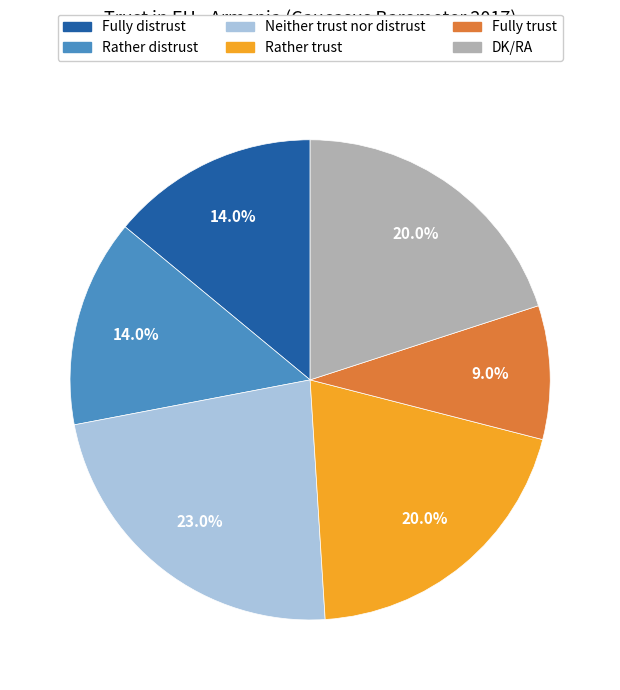

Does Rather distrust account for over 50% of the chart?

No